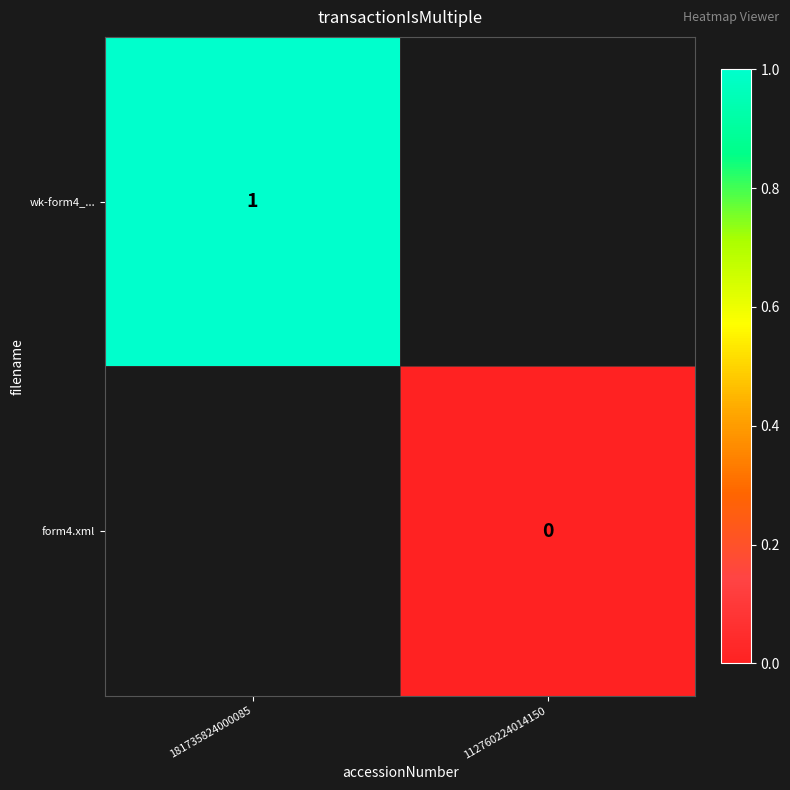

Is it true that wk-form4_... equals 1 at 181735824000085?

True